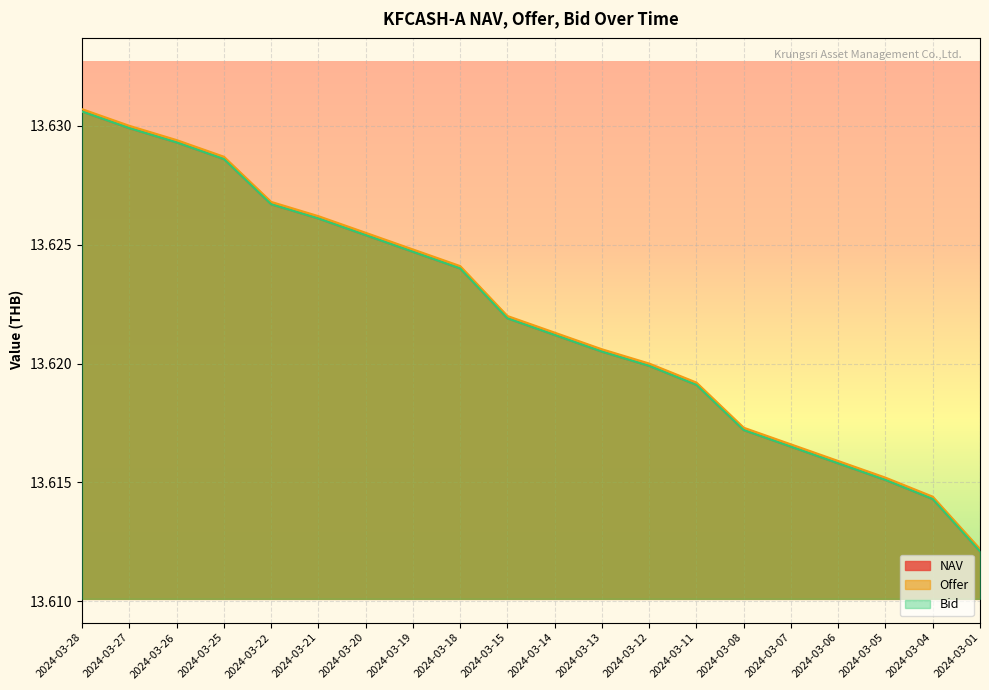

Reading right to left, transcribe all the data shown in this chart.

NAV: 13.6	13.6	13.6	13.6	13.6	13.6	13.6	13.6	13.6	13.6	13.6	13.6	13.6	13.6	13.6	13.6	13.6	13.6	13.6	13.6
Offer: 13.6	13.6	13.6	13.6	13.6	13.6	13.6	13.6	13.6	13.6	13.6	13.6	13.6	13.6	13.6	13.6	13.6	13.6	13.6	13.6
Bid: 13.6	13.6	13.6	13.6	13.6	13.6	13.6	13.6	13.6	13.6	13.6	13.6	13.6	13.6	13.6	13.6	13.6	13.6	13.6	13.6